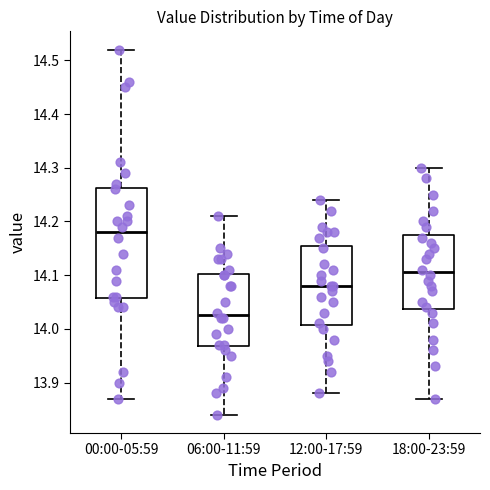

Reading left to right, transcribe this box plot: for each box, give where its median line is, the range the box spans, and where its two whiskers end, as read against the y-axis. The values are not printed on the chart, so give them approximately, as read against the axis.

00:00-05:59: median 14.18, box 14.06 to 14.26, whiskers 13.87 to 14.52
06:00-11:59: median 14.03, box 13.97 to 14.10, whiskers 13.84 to 14.21
12:00-17:59: median 14.08, box 14.01 to 14.16, whiskers 13.88 to 14.24
18:00-23:59: median 14.11, box 14.04 to 14.18, whiskers 13.87 to 14.30